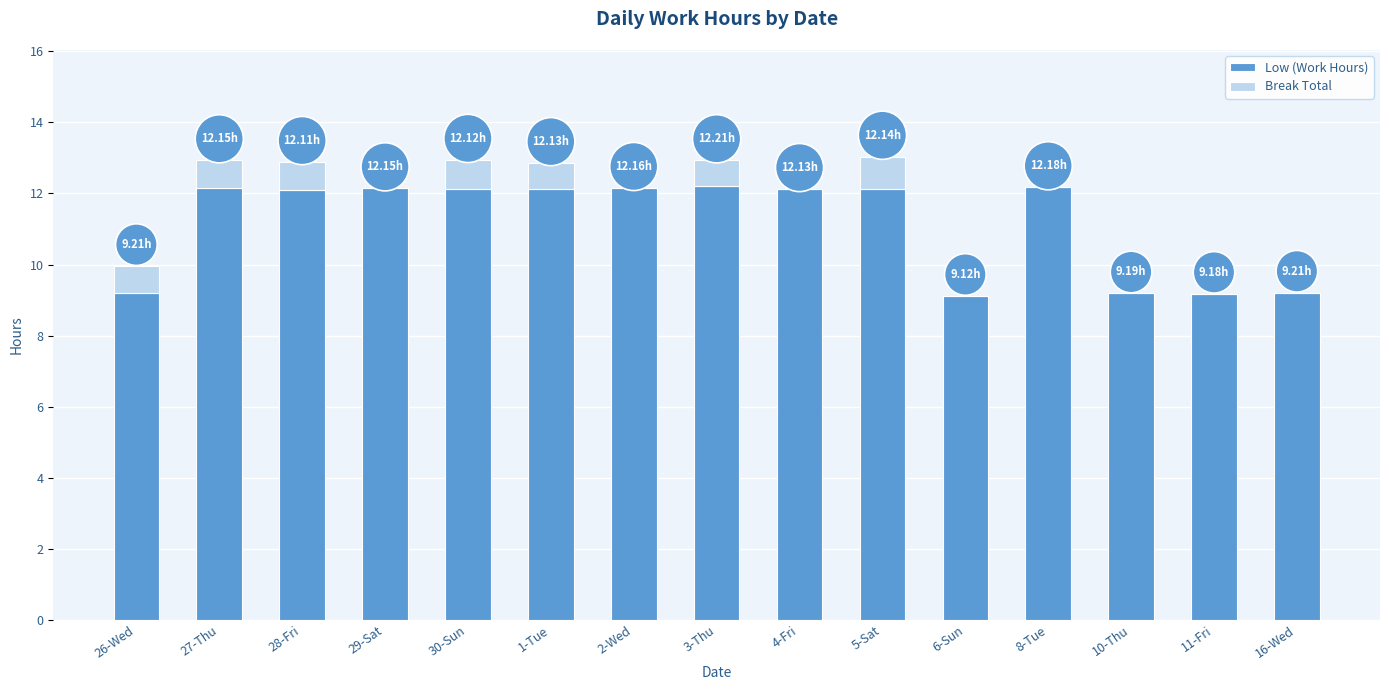

What is the sum of all Low (Work Hours) values?

167.4